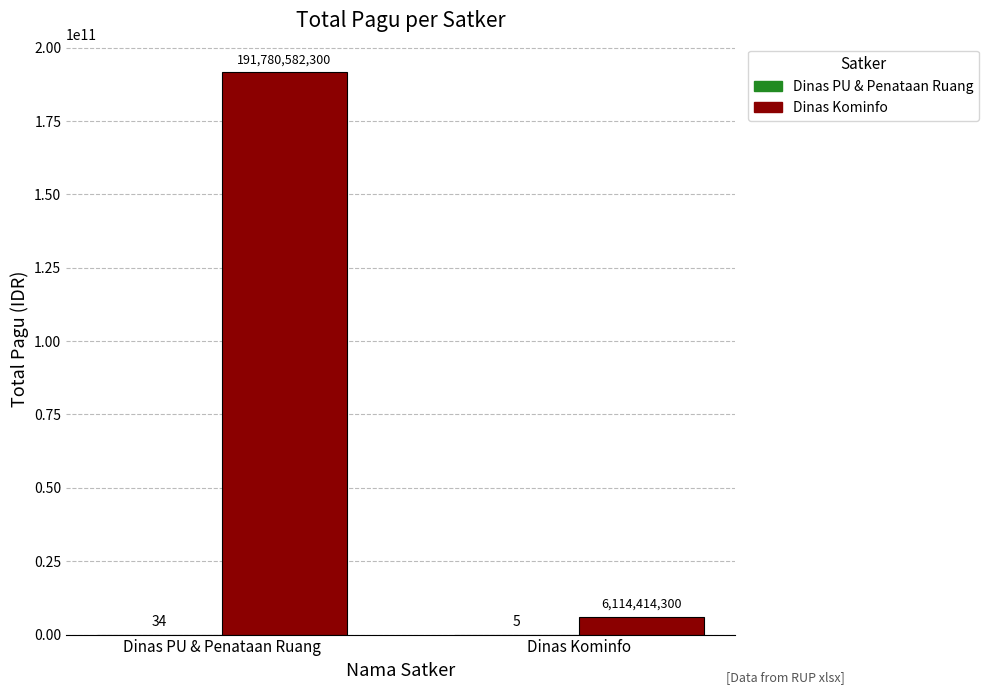

Are the bars horizontal?

No